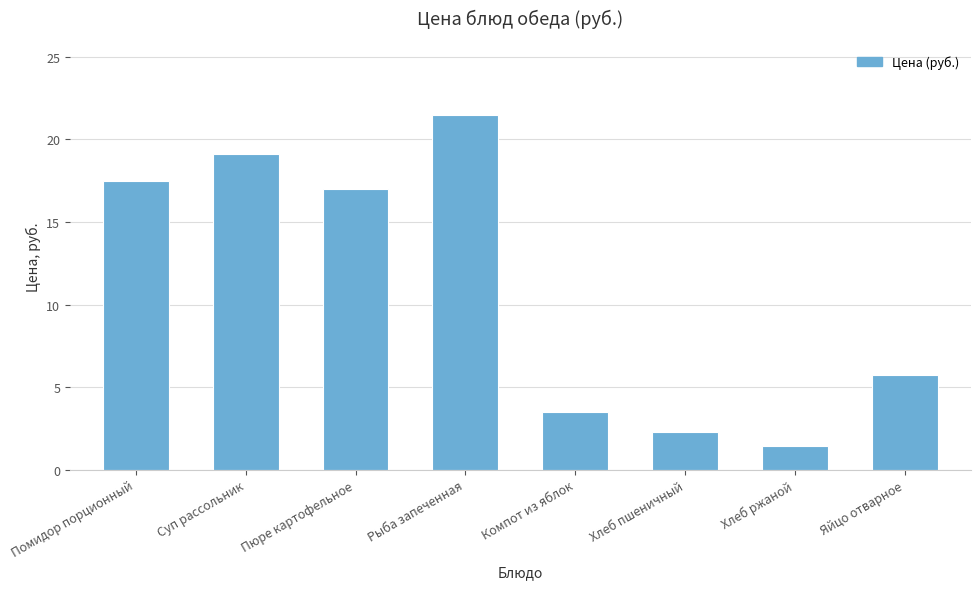

What is the smallest value displayed?

1.4